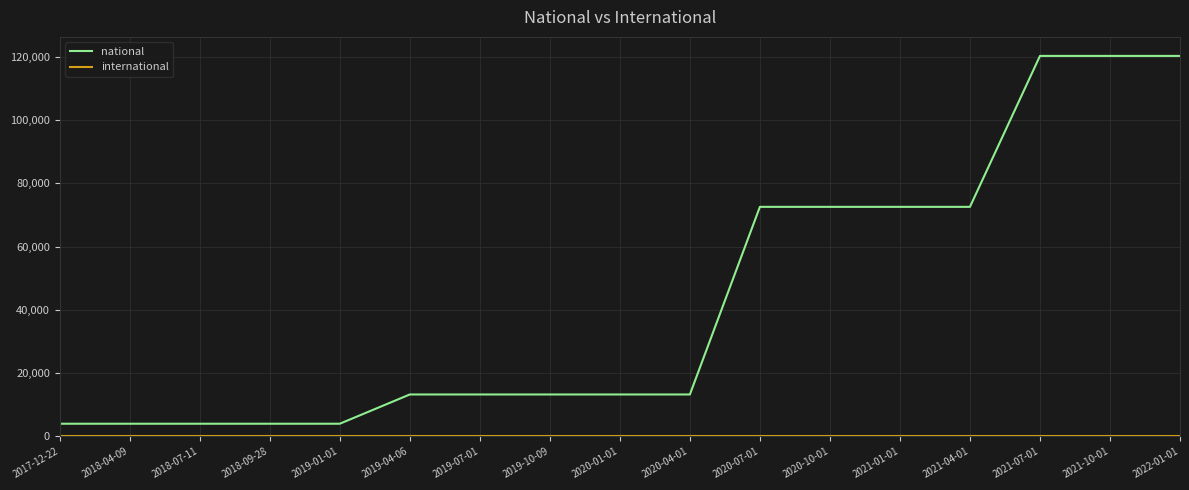

Does the chart have visible grid lines?

Yes